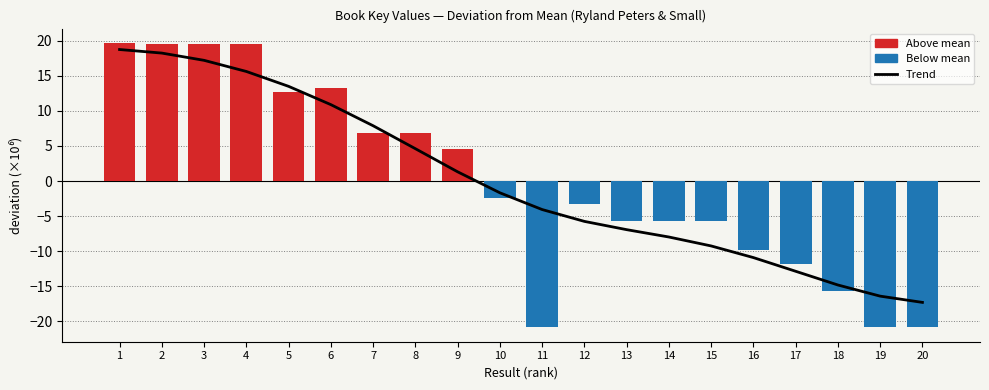

How many data points does each series have?

20